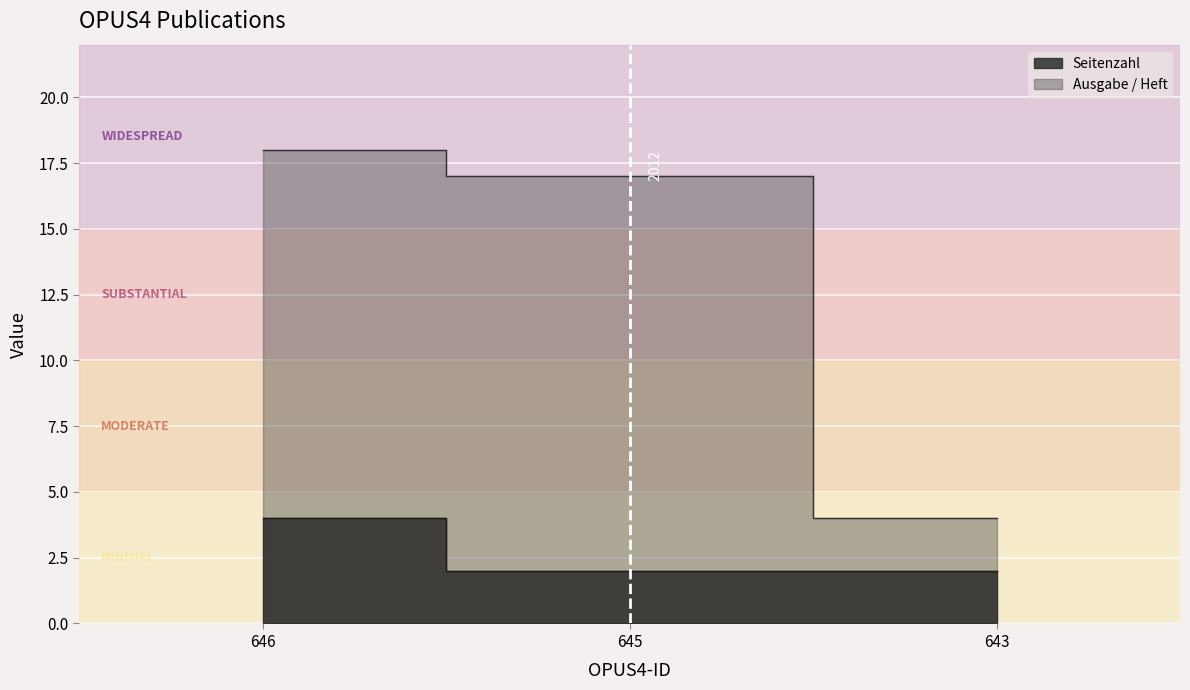

Between 643 and 646, which is larger?

646